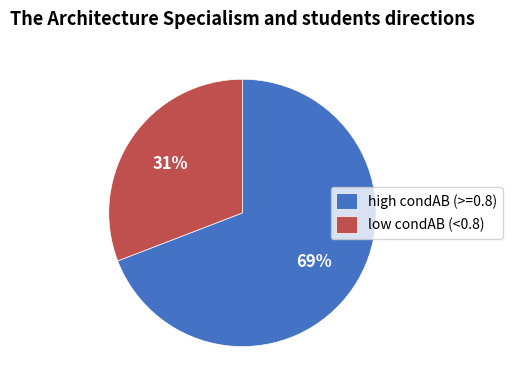

Which has a higher value, low condAB (<0.8) or high condAB (>=0.8)?

high condAB (>=0.8)